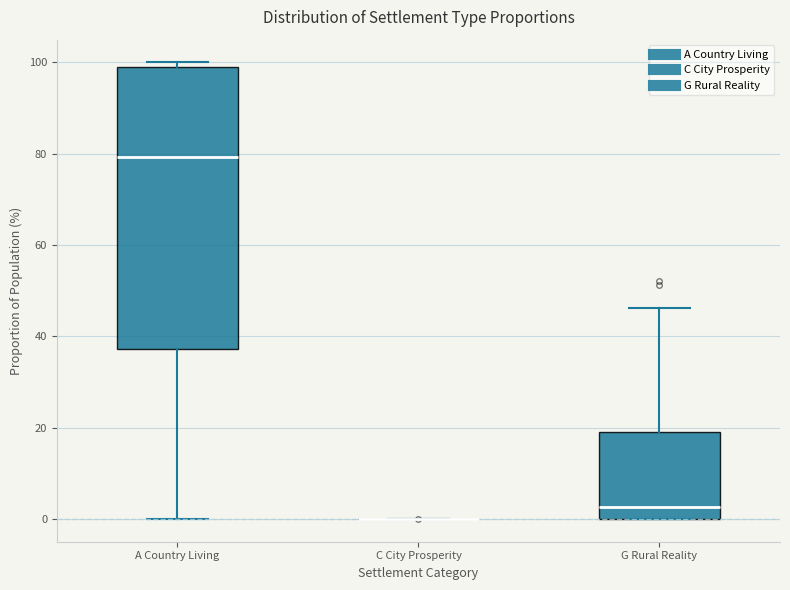

Comparing the boxes themselves (not the whiskers), which one is the tallest?

A Country Living